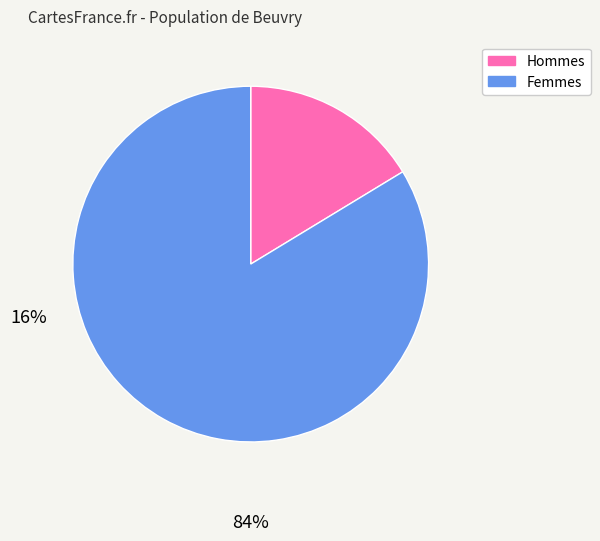

Count the number of slices in the pie.

2